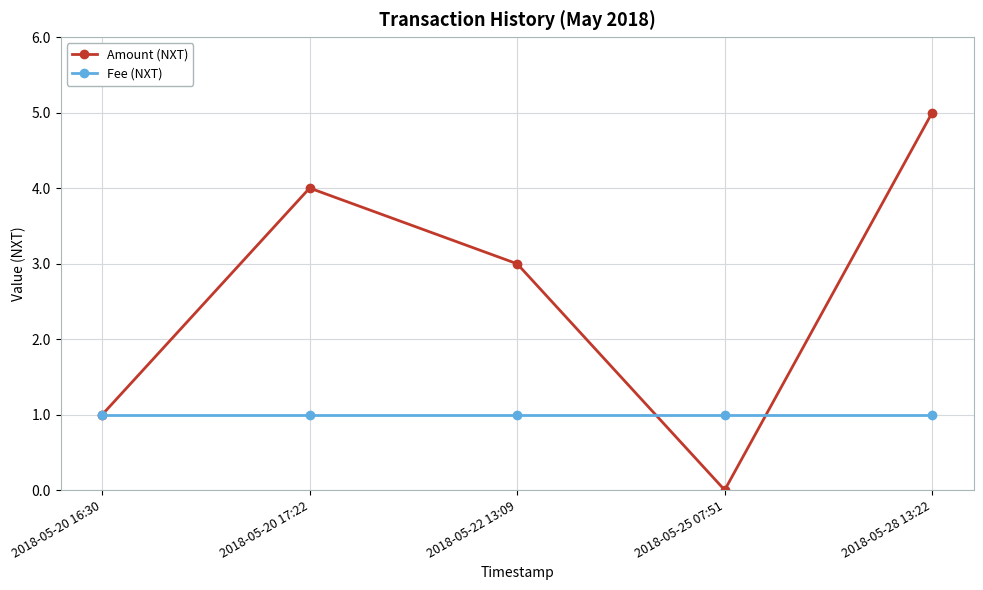

Which label corresponds to the largest value in the chart?

2018-05-28 13:22